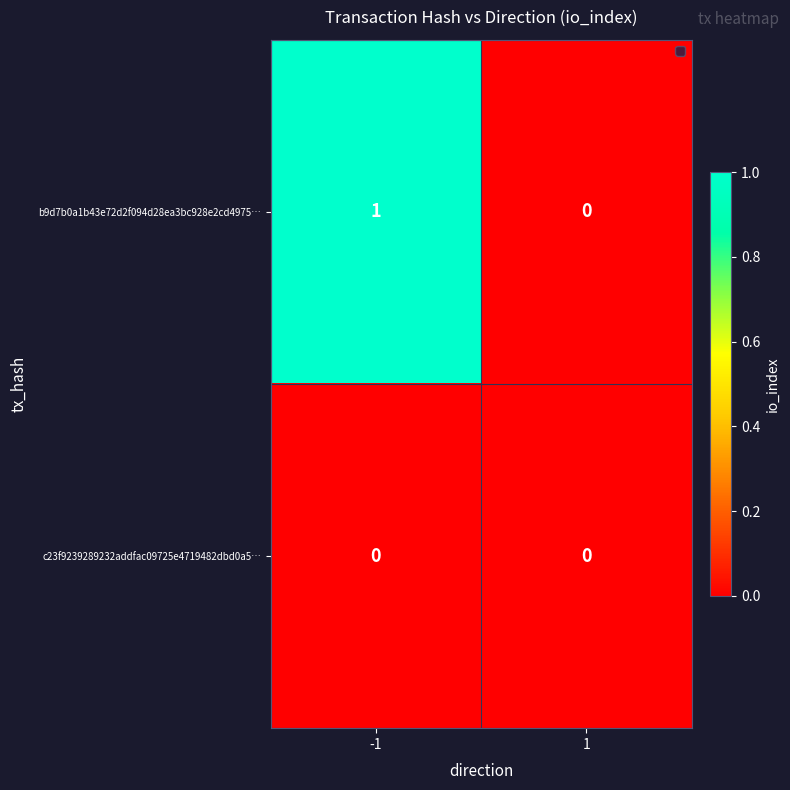

What is the spread (max minus min) of values at -1?

1